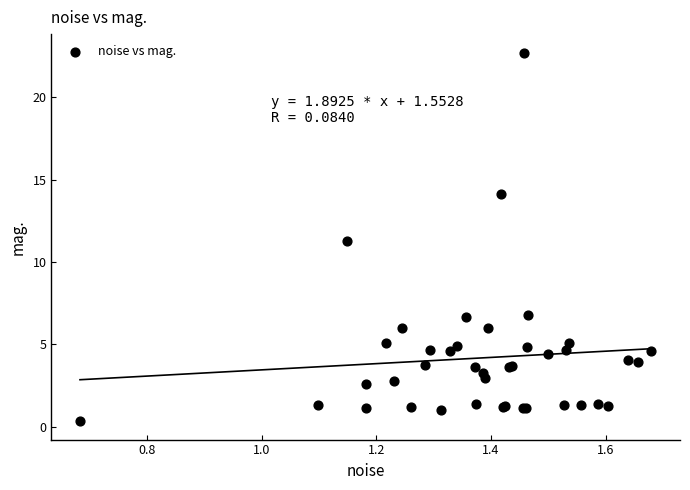

What Y value in the scatter plot is closest to 11?

11.3